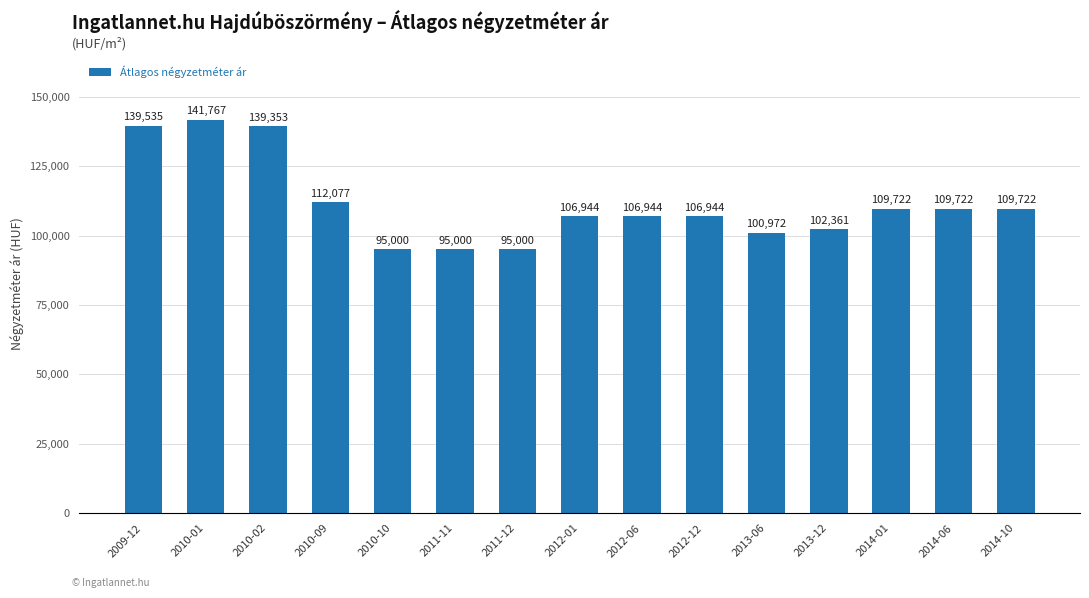

Reading right to left, transcribe all the data shown in this chart.

2014-10=109722	2014-06=109722	2014-01=109722	2013-12=102361	2013-06=100972	2012-12=106944	2012-06=106944	2012-01=106944	2011-12=95000	2011-11=95000	2010-10=95000	2010-09=112077	2010-02=139353	2010-01=141767	2009-12=139535